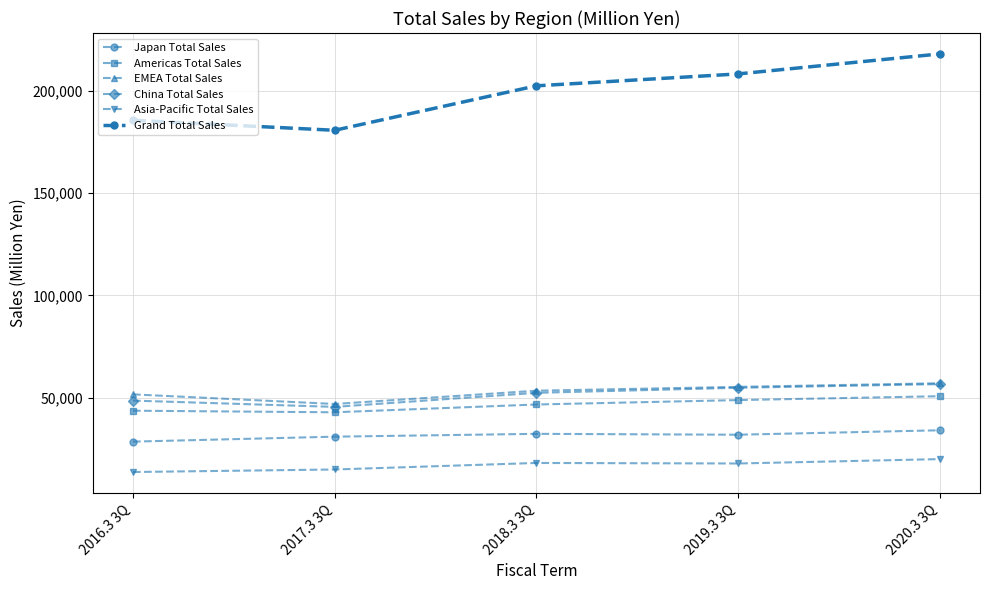

How many series are shown in this chart?

6